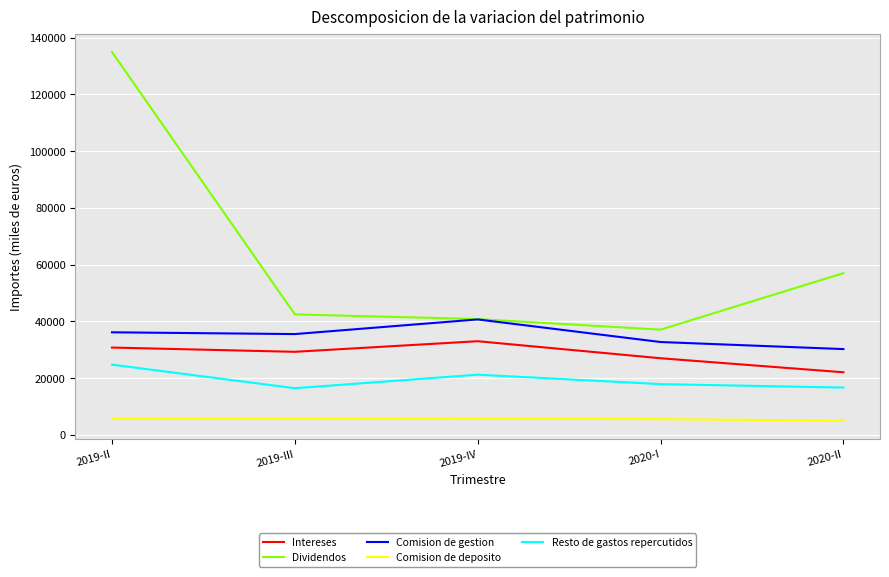

The Comision de deposito series shows 5721.0 at 2019-III. True or false?

True